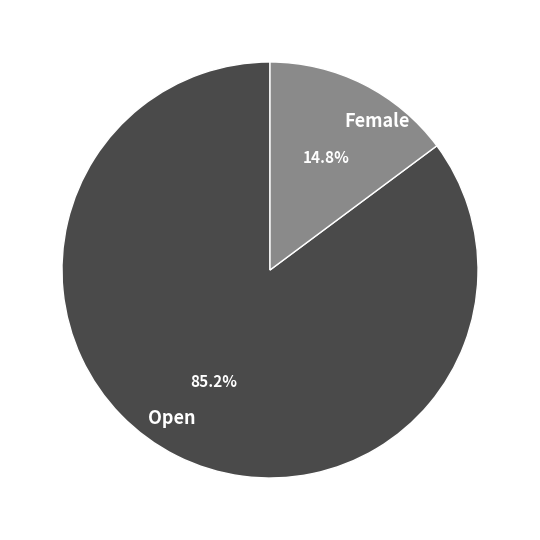

To the nearest percent, what is the difference between the Open and Female slice percentages?

70%